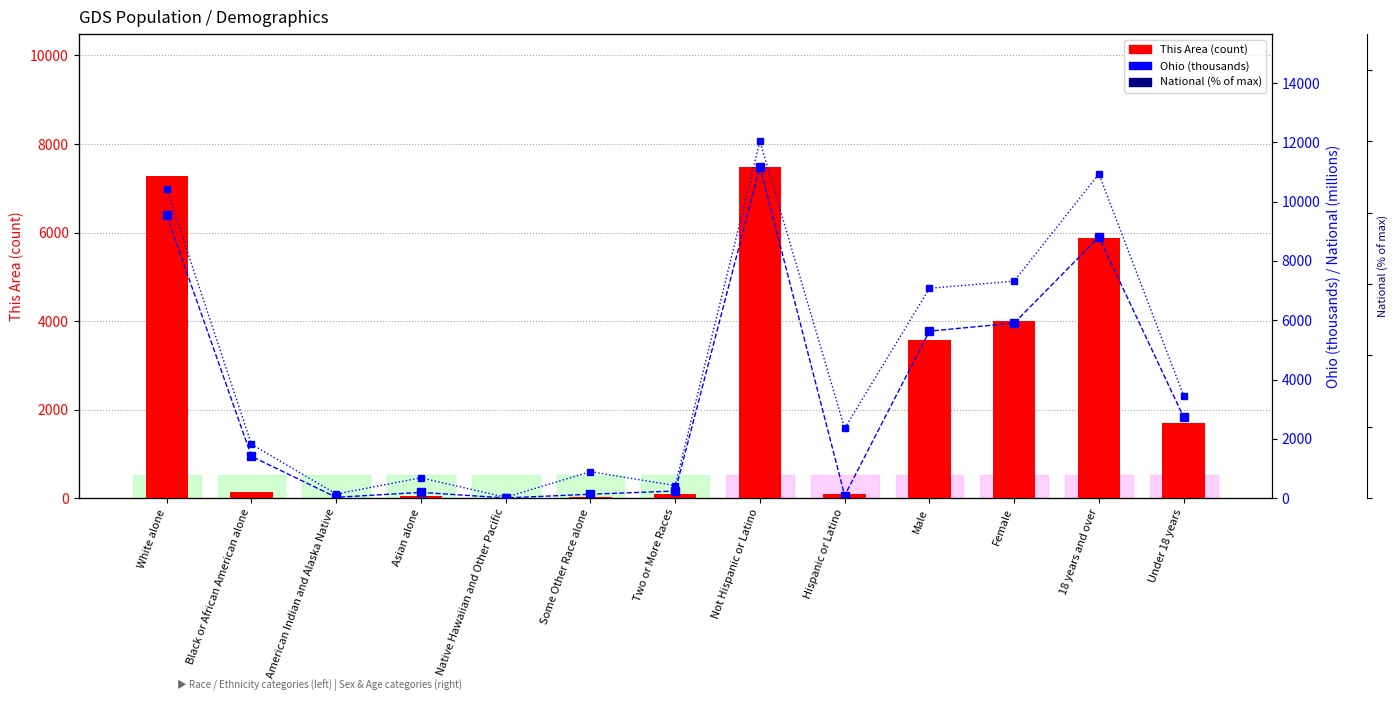

Reading left to right, transcribe all the data shown in this chart.

This Area (count): White alone=7267.0	Black or African American alone=129.0	American Indian and Alaska Native=5.0	Asian alone=45.0	Native Hawaiian and Other Pacific=1.0	Some Other Race alone=31.0	Two or More Races=94.0	Not Hispanic or Latino=7488.0	Hispanic or Latino=84.0	Male=3574.0	Female=3998.0	18 years and over=5880.0	Under 18 years=1692.0
Ohio (thousands): White alone=9539.4	Black or African American alone=1407.7	American Indian and Alaska Native=25.3	Asian alone=192.2	Native Hawaiian and Other Pacific=4.1	Some Other Race alone=130.0	Two or More Races=237.8	Not Hispanic or Latino=11181.8	Hispanic or Latino=84.4	Male=5632.2	Female=5904.3	18 years and over=8805.8	Under 18 years=2730.8
National (% of max): White alone=86.6	Black or African American alone=15.1	American Indian and Alaska Native=1.1	Asian alone=5.7	Native Hawaiian and Other Pacific=0.2	Some Other Race alone=7.4	Two or More Races=3.5	Not Hispanic or Latino=100.0	Hispanic or Latino=19.5	Male=58.8	Female=60.8	18 years and over=90.8	Under 18 years=28.7